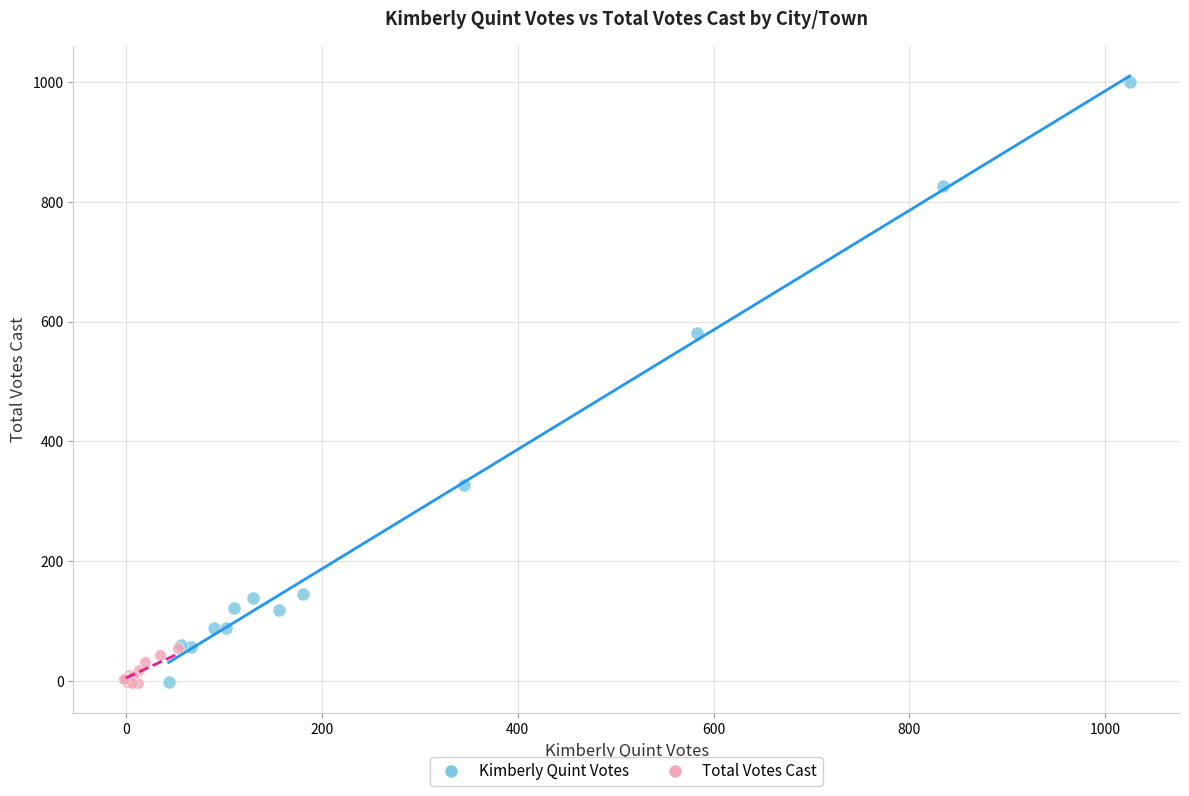

Which series has the largest Y range (max minus min)?

Kimberly Quint Votes